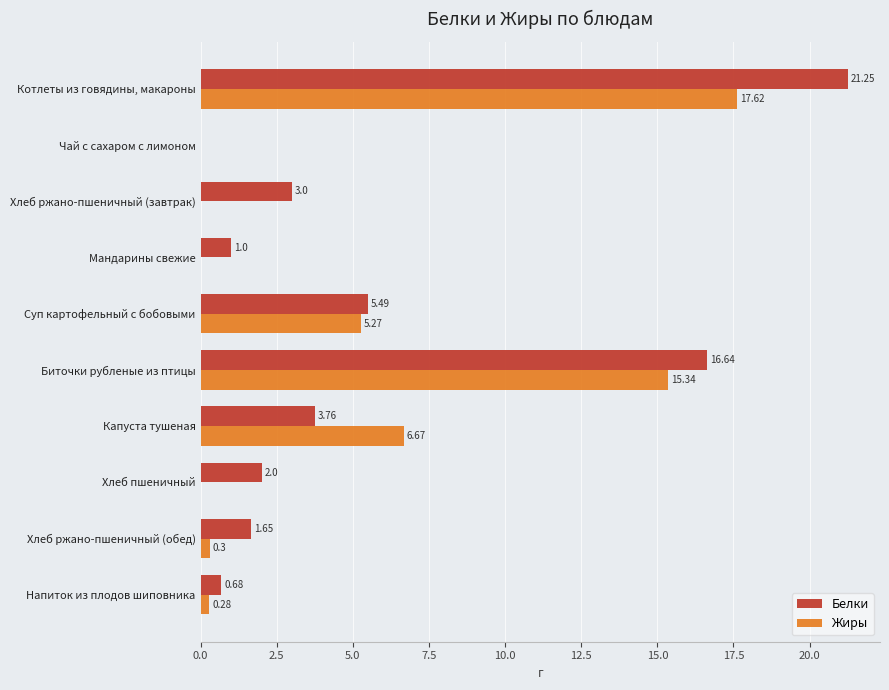

What is the sum of all Белки values?

55.5